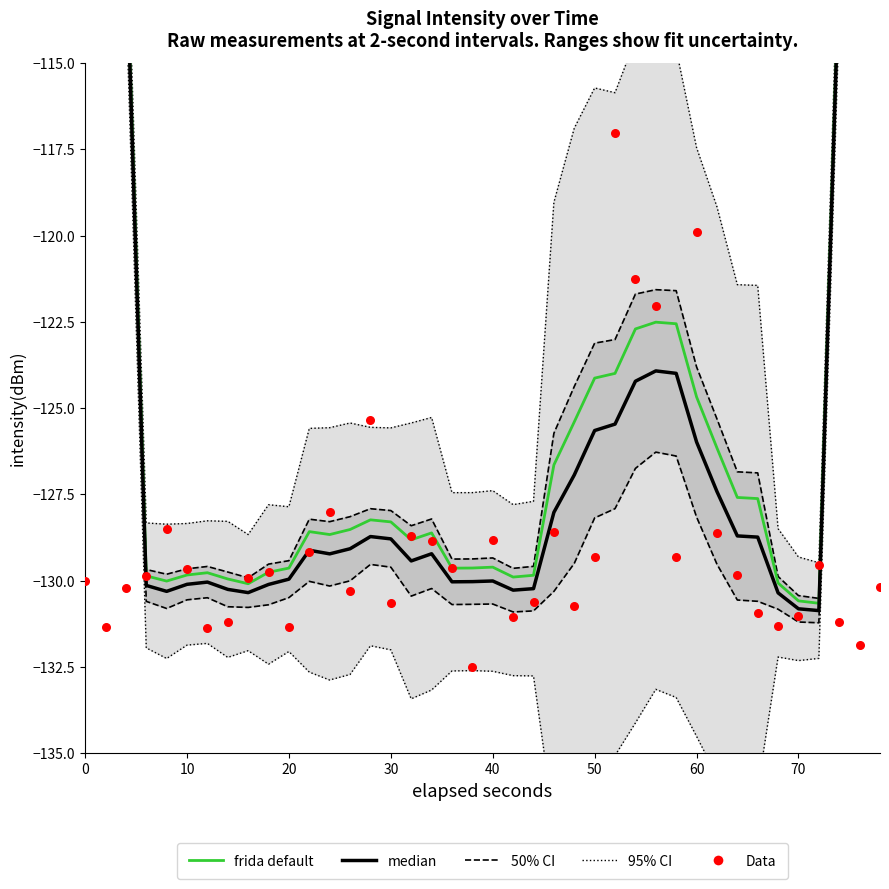

What are all the series names shown in the legend?

95% CI, 50% CI, frida default, median, Data